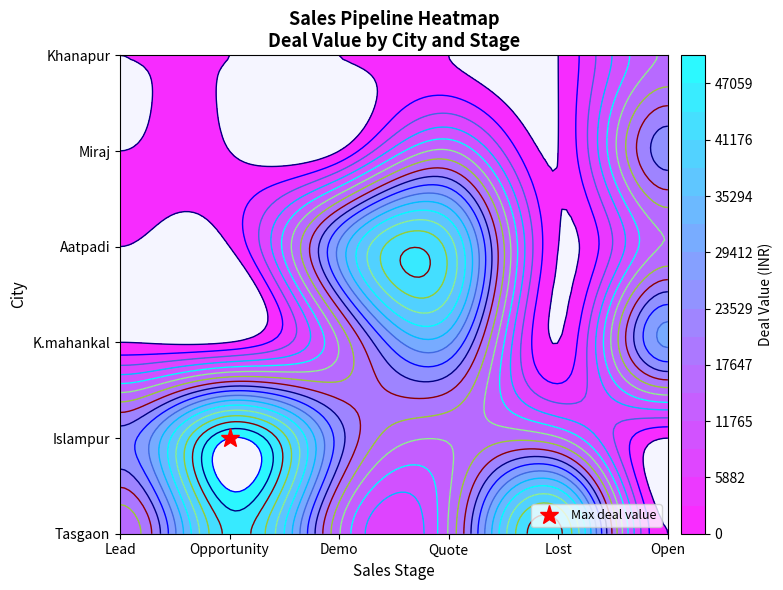

Rank the series at 3 from lowest to highest value.

Lead, Opportunity, Lost, Open, Demo, Quote